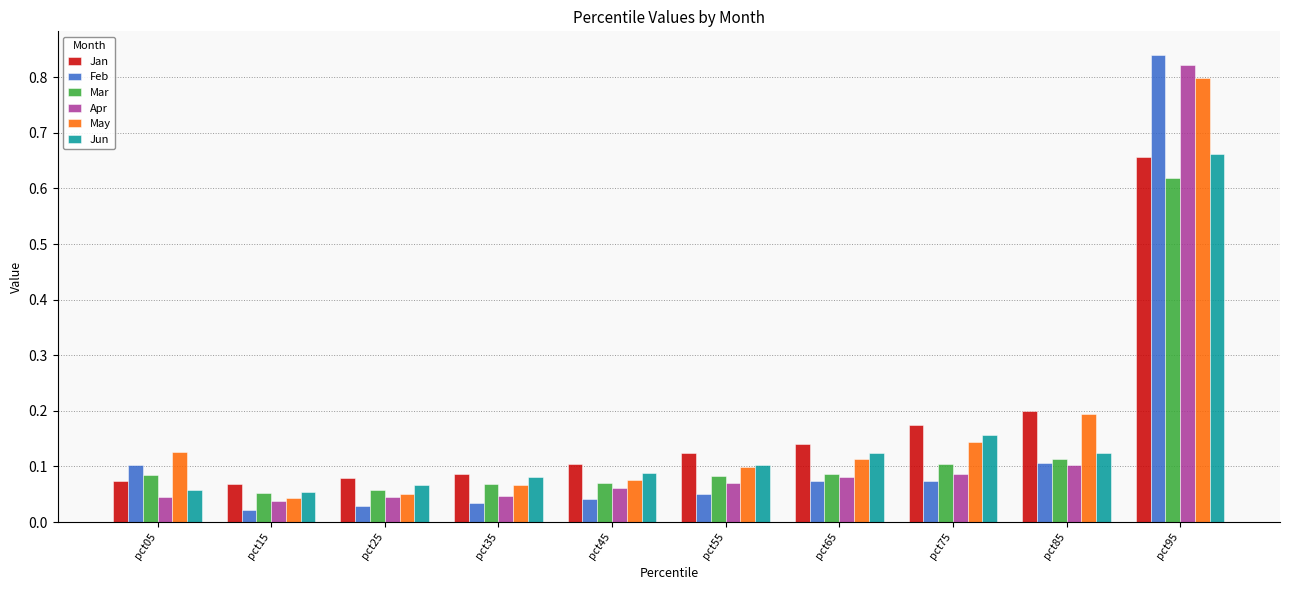

Which series changed the most between pct25 and pct85?

May